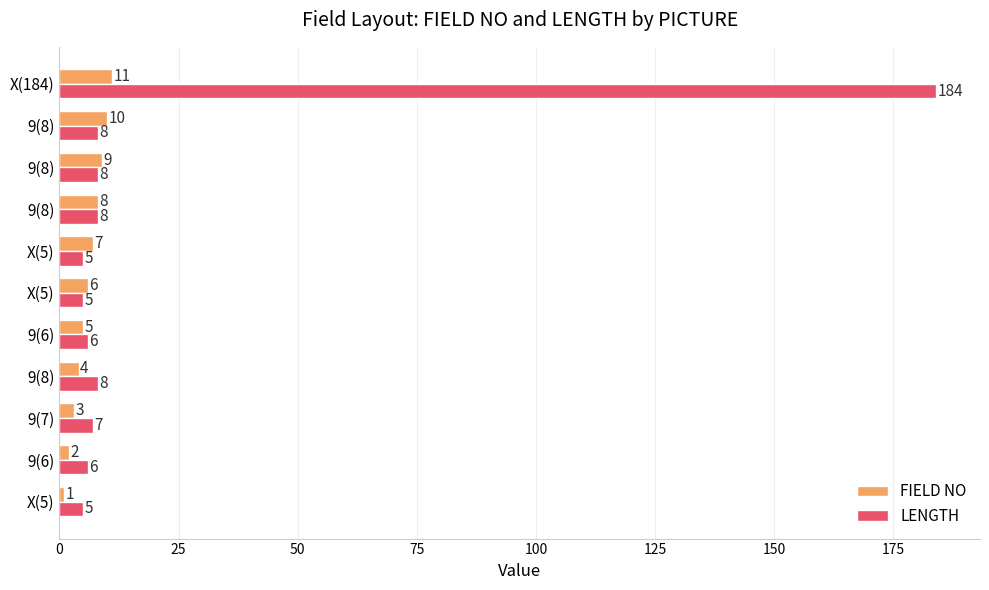

What are all the series names shown in the legend?

FIELD NO, LENGTH